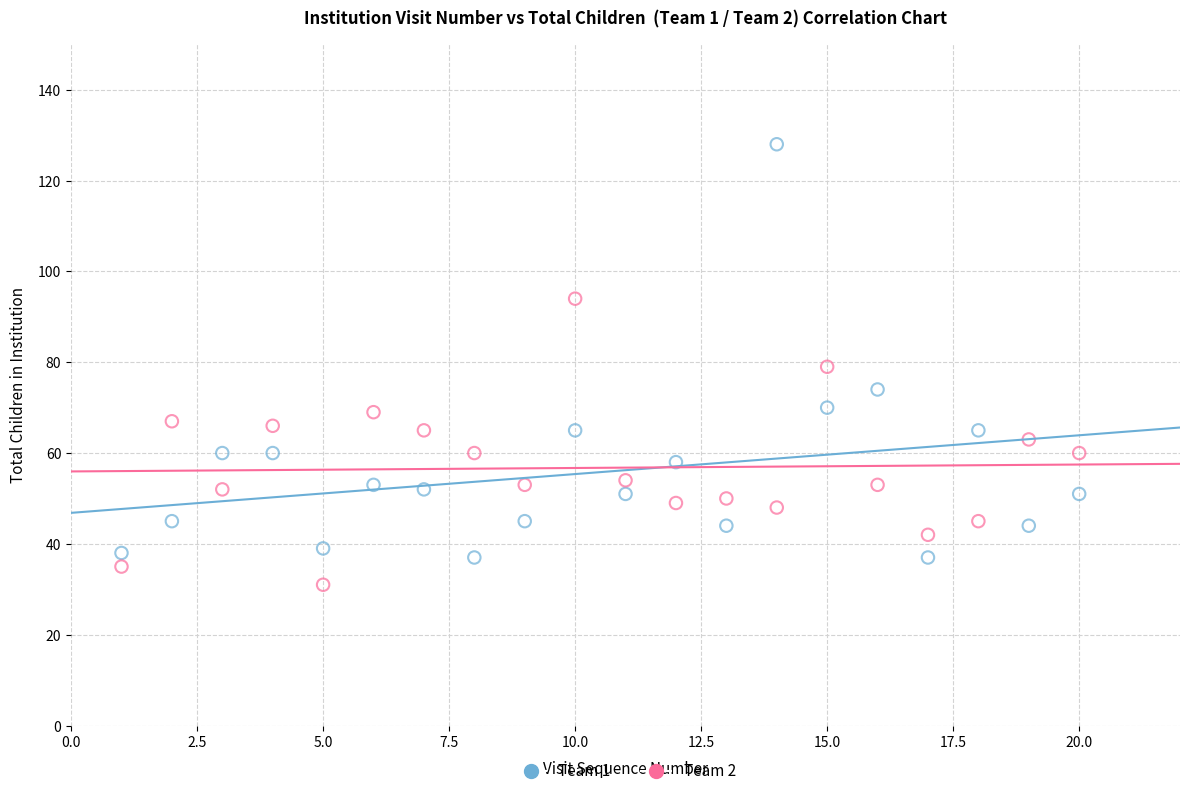

Across all data points, what is the range of X values (max minus min)?

19